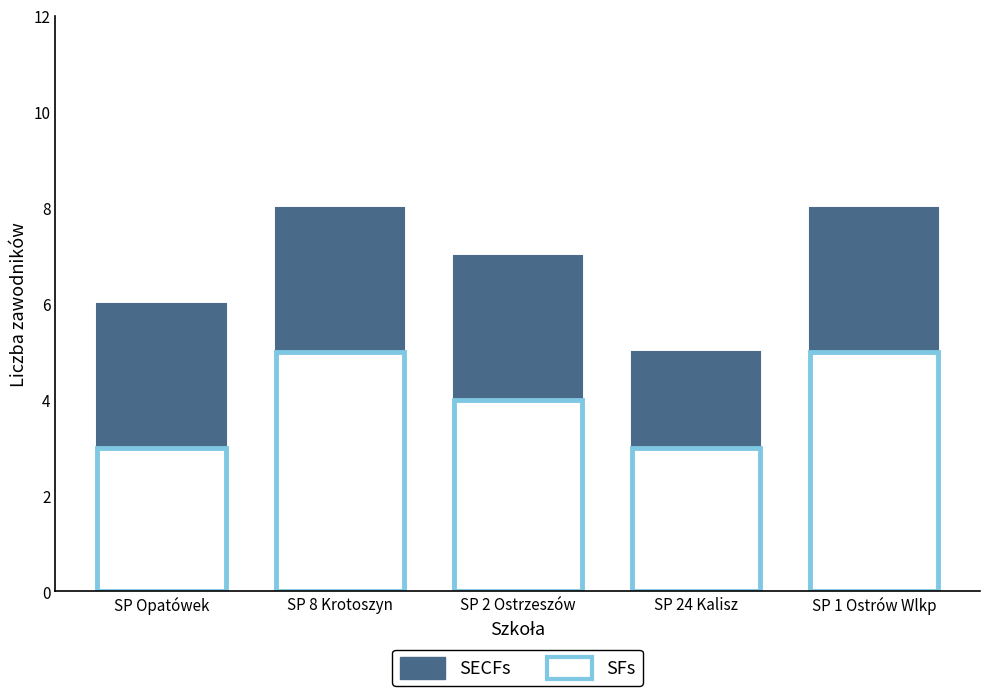

Between SP Opatówek and SP 2 Ostrzeszów, which series saw the biggest shift?

SECFs